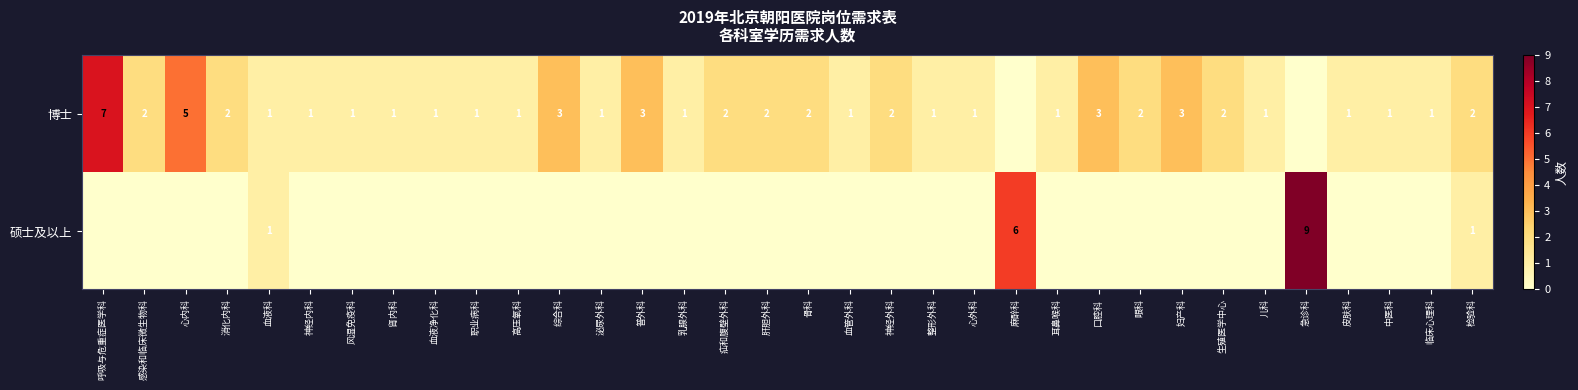

The 博士 series shows 0 at 消化内科. True or false?

False